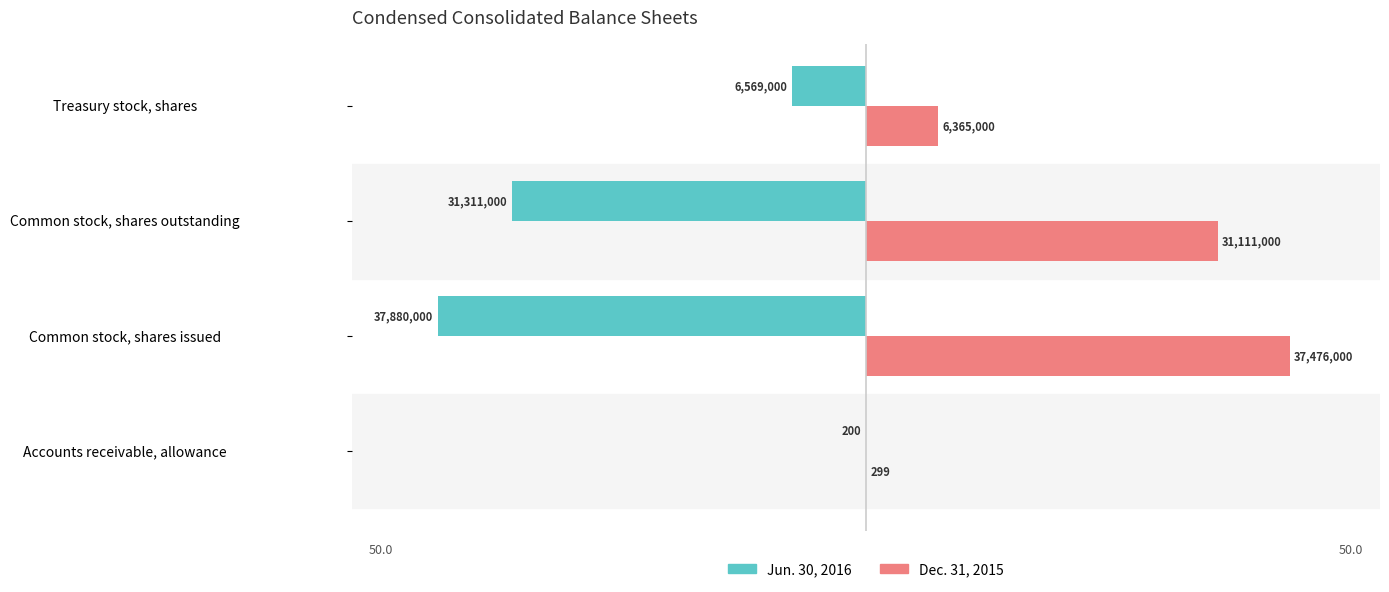

What are all the series names shown in the legend?

Jun. 30, 2016, Dec. 31, 2015